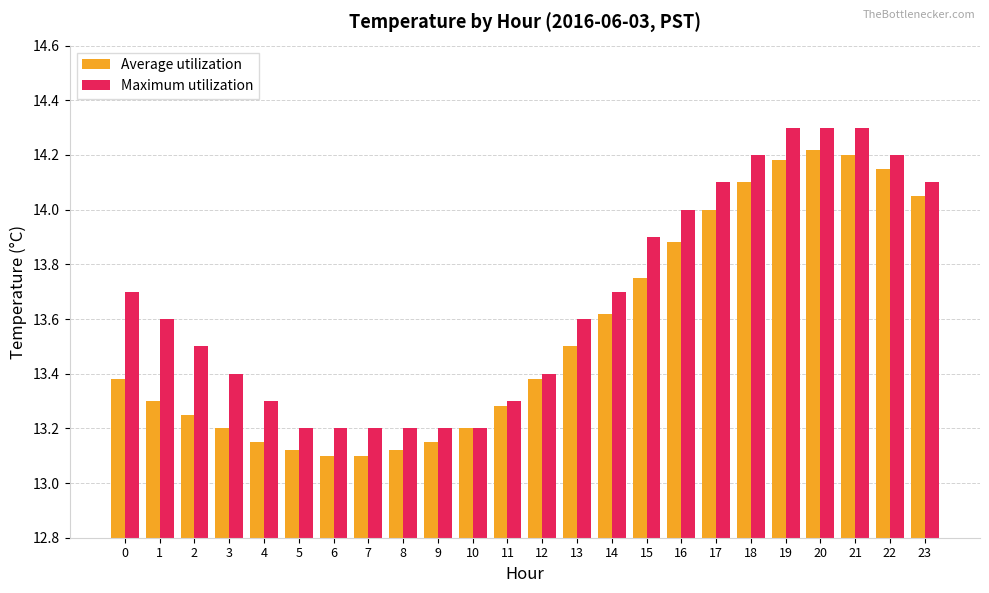

Which series has the largest total across all categories?

Maximum utilization